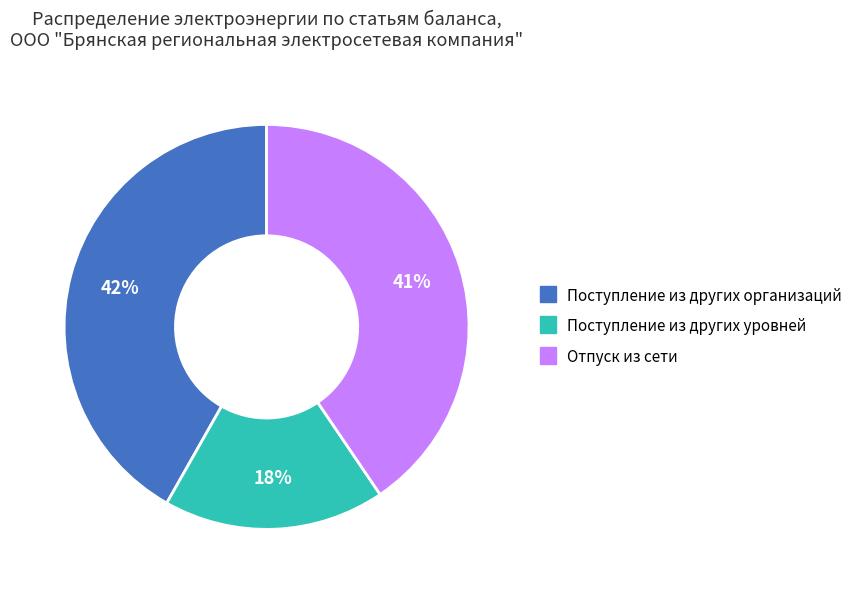

To the nearest percent, what percentage of the pie is Отпуск из сети?

41%